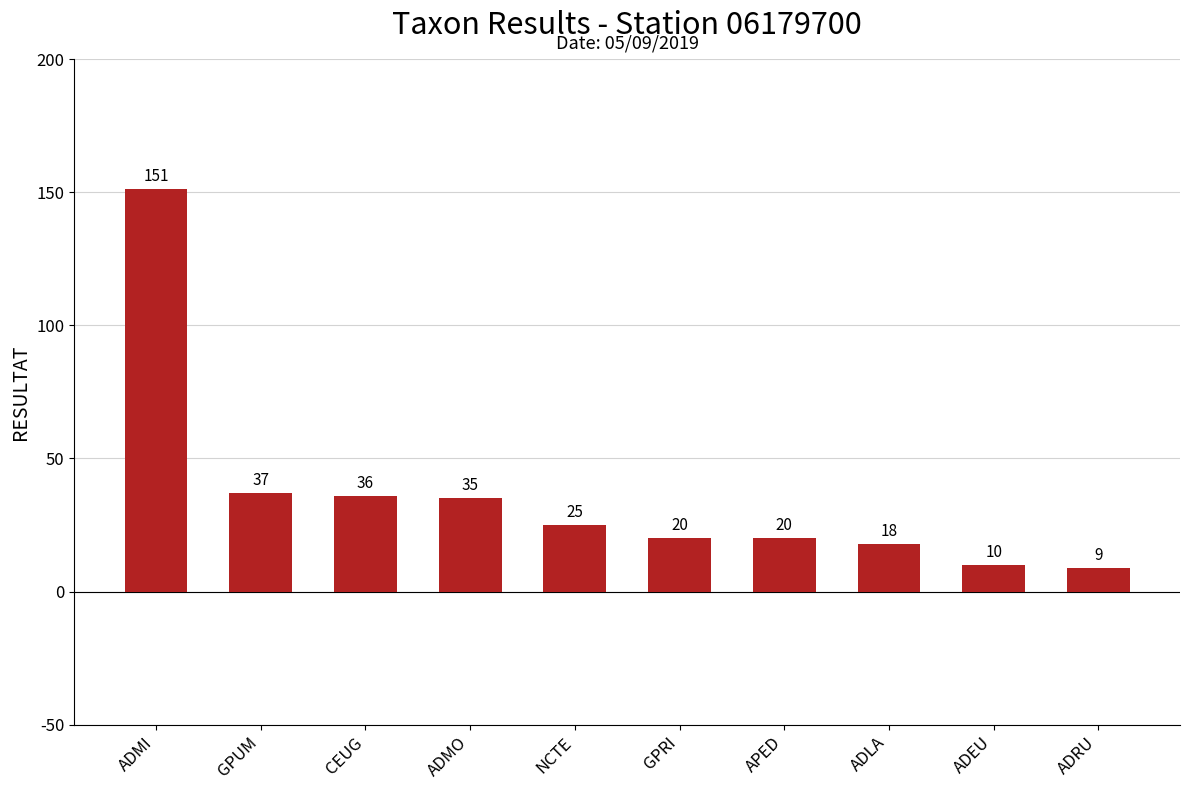

The chart shows a value of 25 at NCTE. True or false?

True